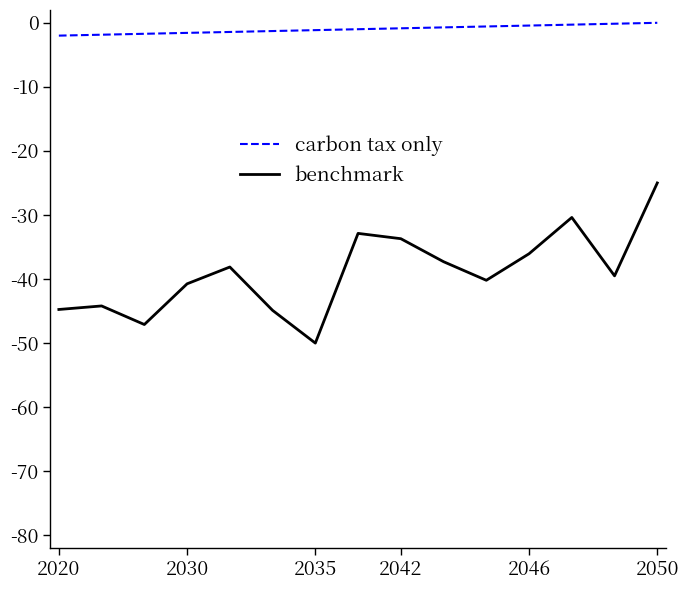

Which series has the largest total across all categories?

carbon tax only